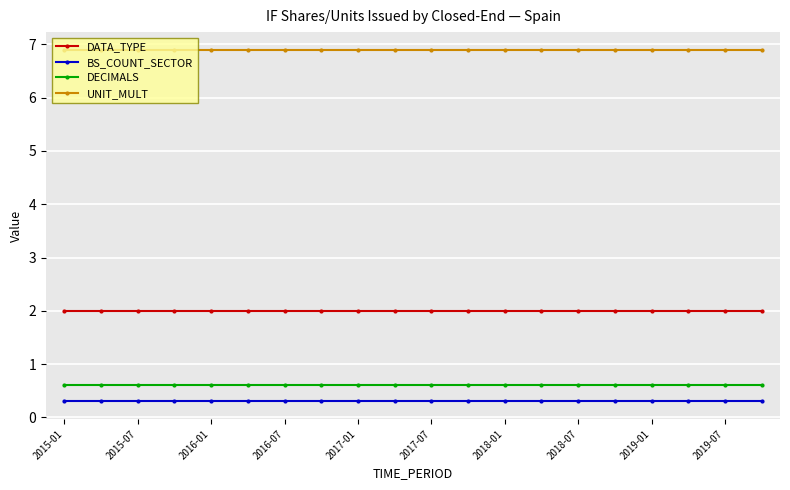

What is the minimum value shown in the chart?

0.3